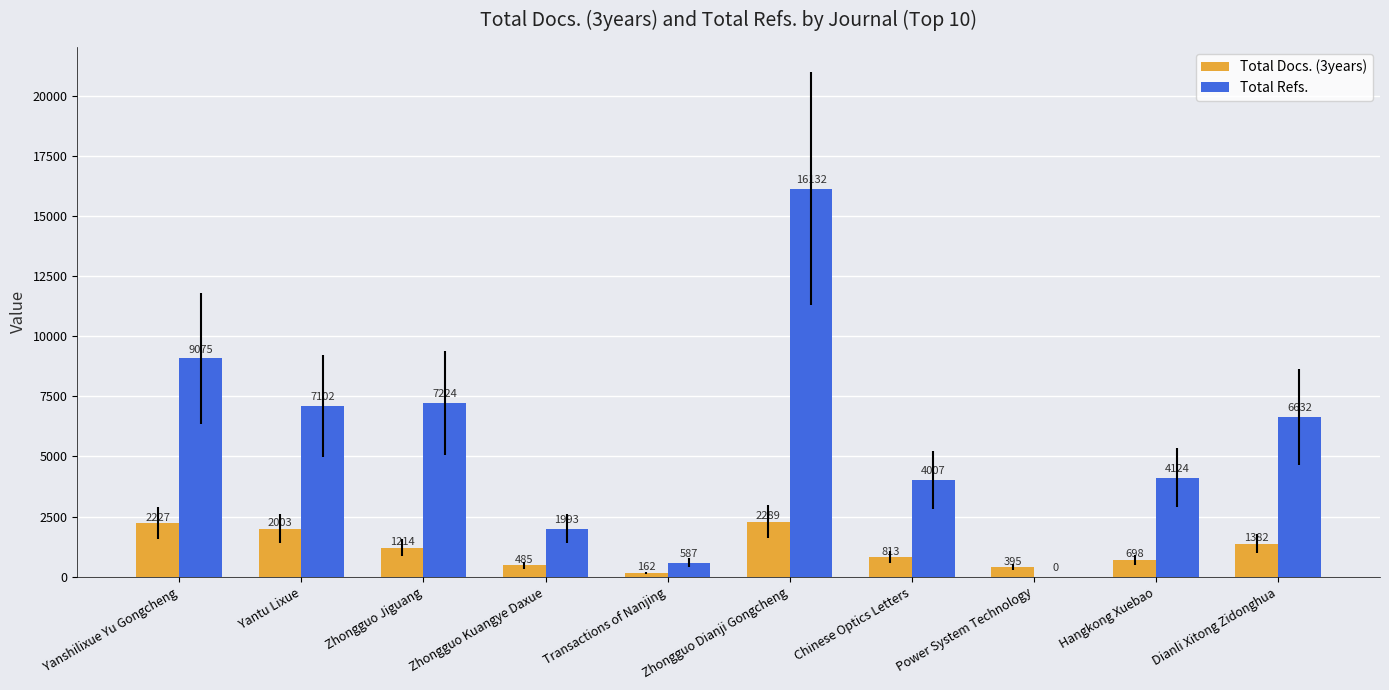

What is the maximum value shown in the chart?

16132